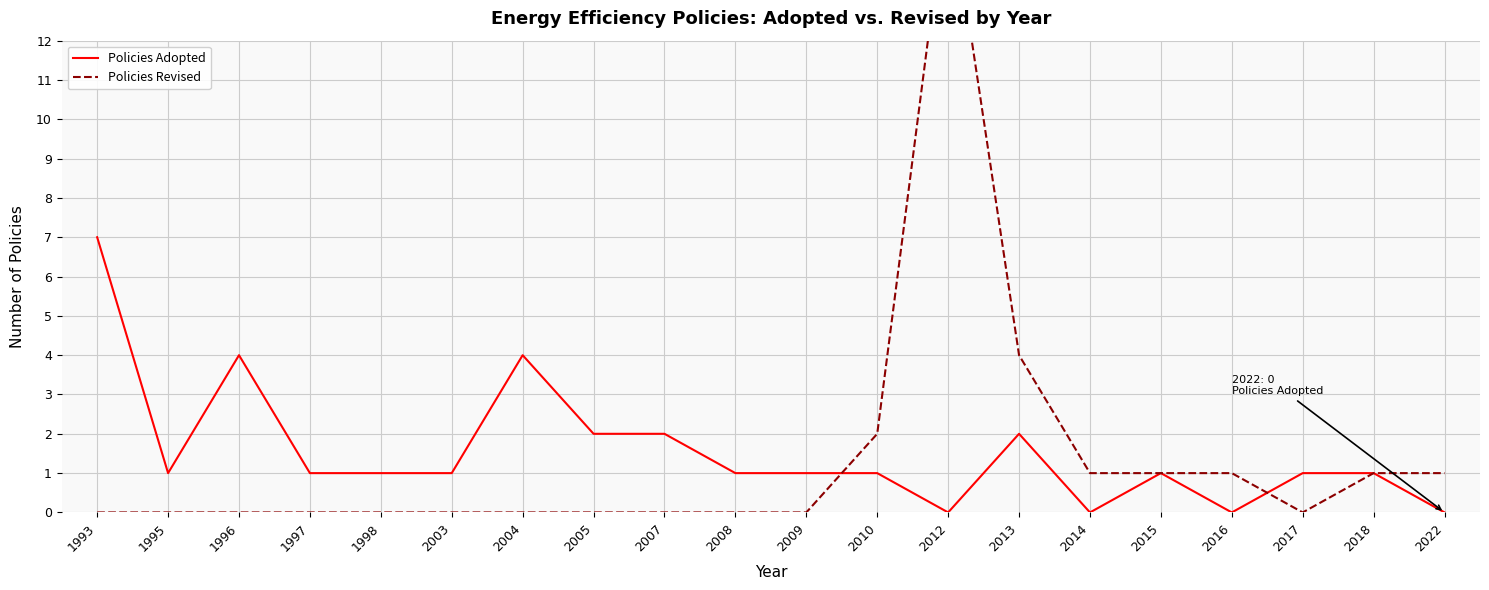

Reading left to right, transcribe all the data shown in this chart.

Policies Adopted: 7	1	4	1	1	1	4	2	2	1	1	1	0	2	0	1	0	1	1	0
Policies Revised: 0	0	0	0	0	0	0	0	0	0	0	2	16	4	1	1	1	0	1	1